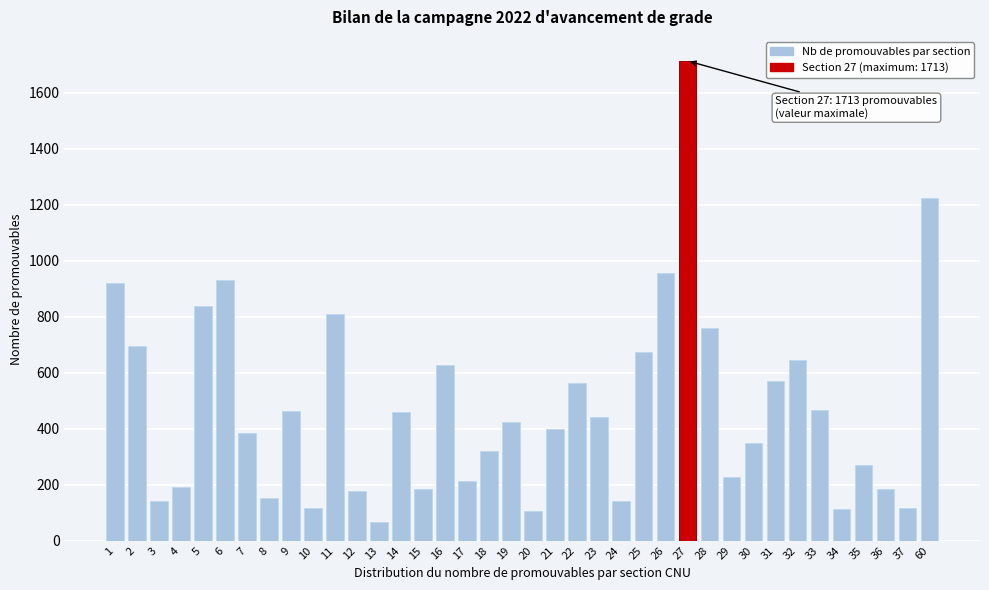

Is it true that the value at 9 is 464?

True